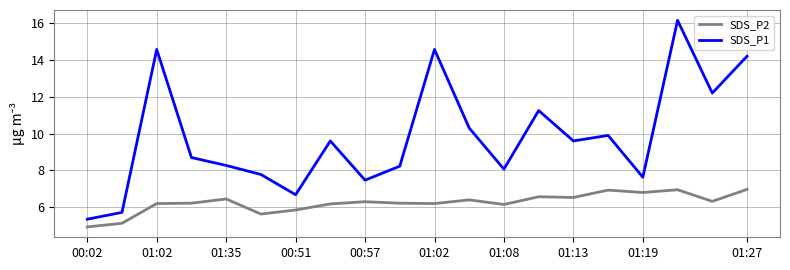

Is this an area chart (filled region under the line)?

No